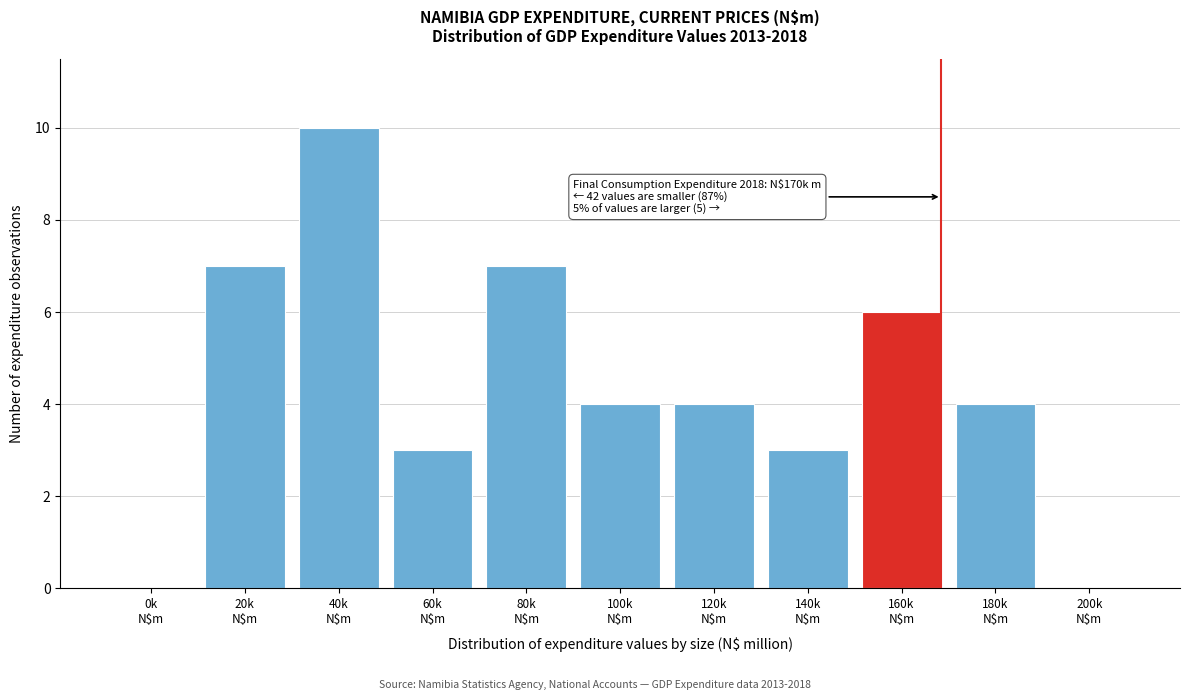

What is the maximum value shown in the chart?

10